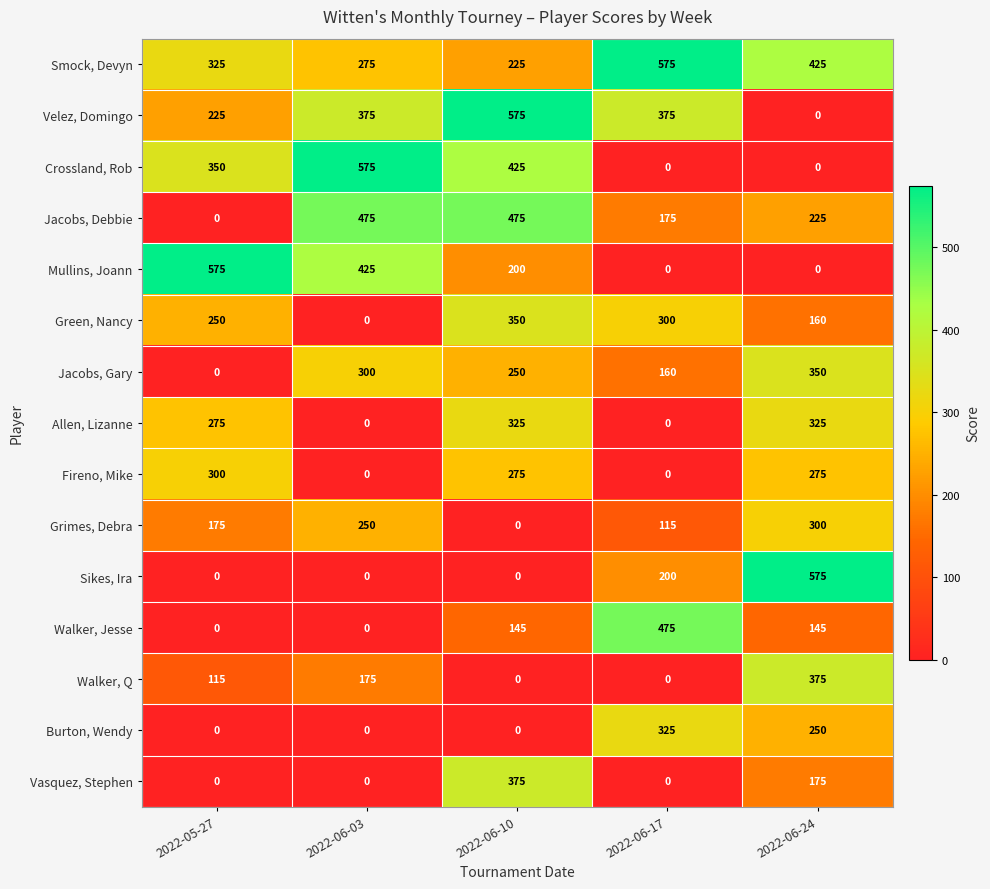

Count the Crossland, Rob values in the range 0 to 425.

4